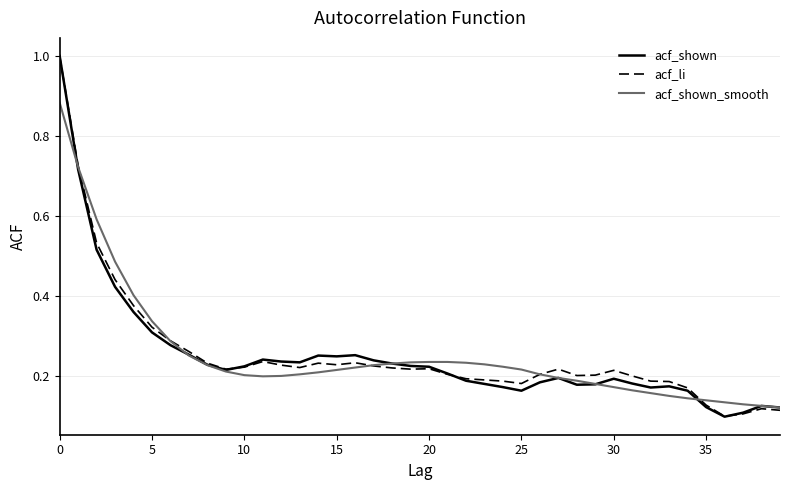

What are all the series names shown in the legend?

acf_shown, acf_li, acf_shown_smooth